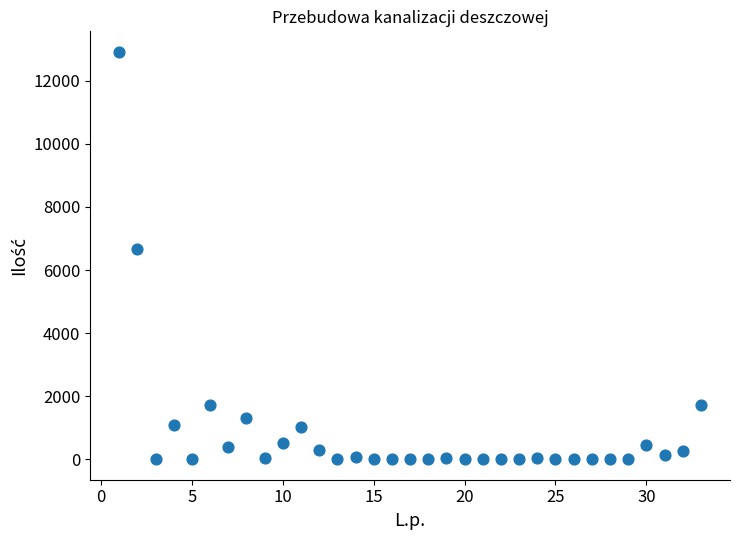

What Y value in the scatter plot is closest to 6461?

6683.1